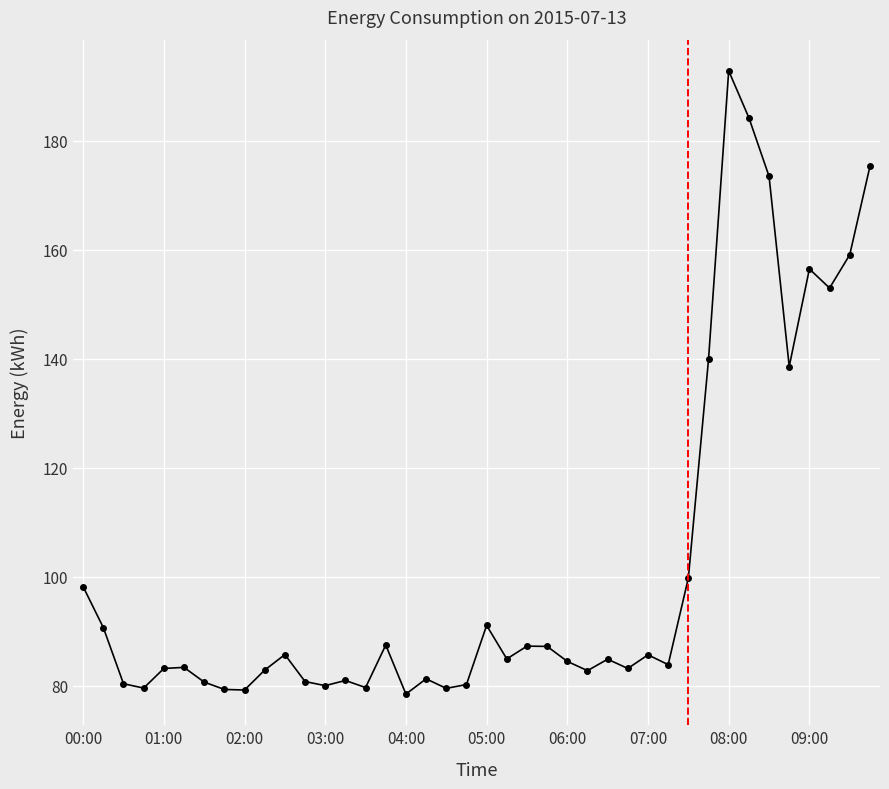

What is the sum of all values?

4078.5